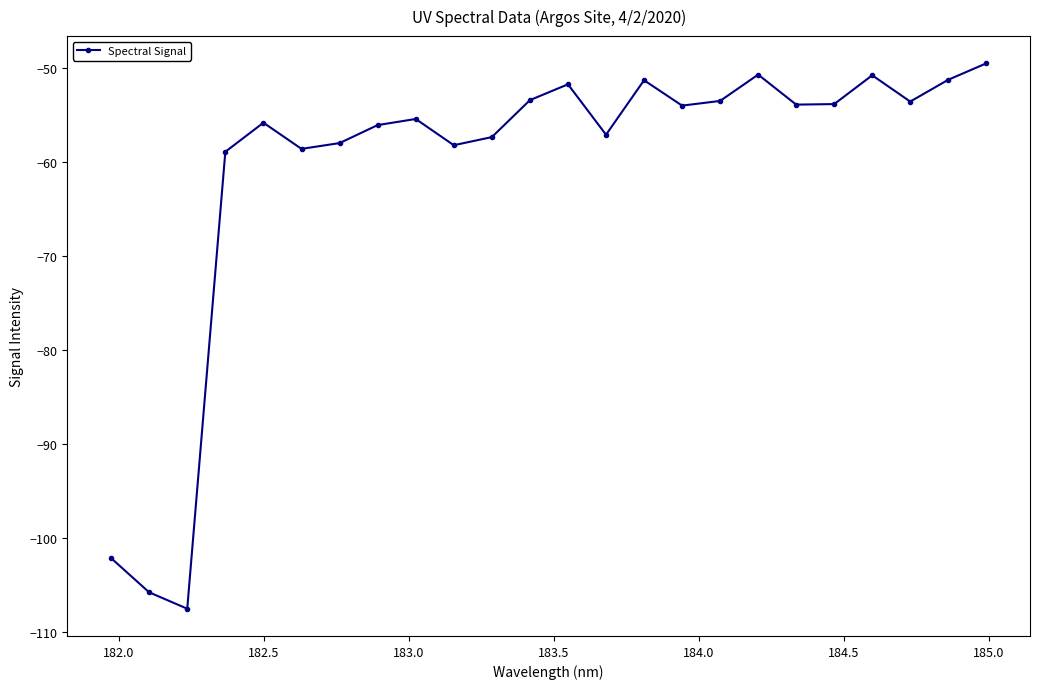

What is the value of the 17th point from the left?

-53.5